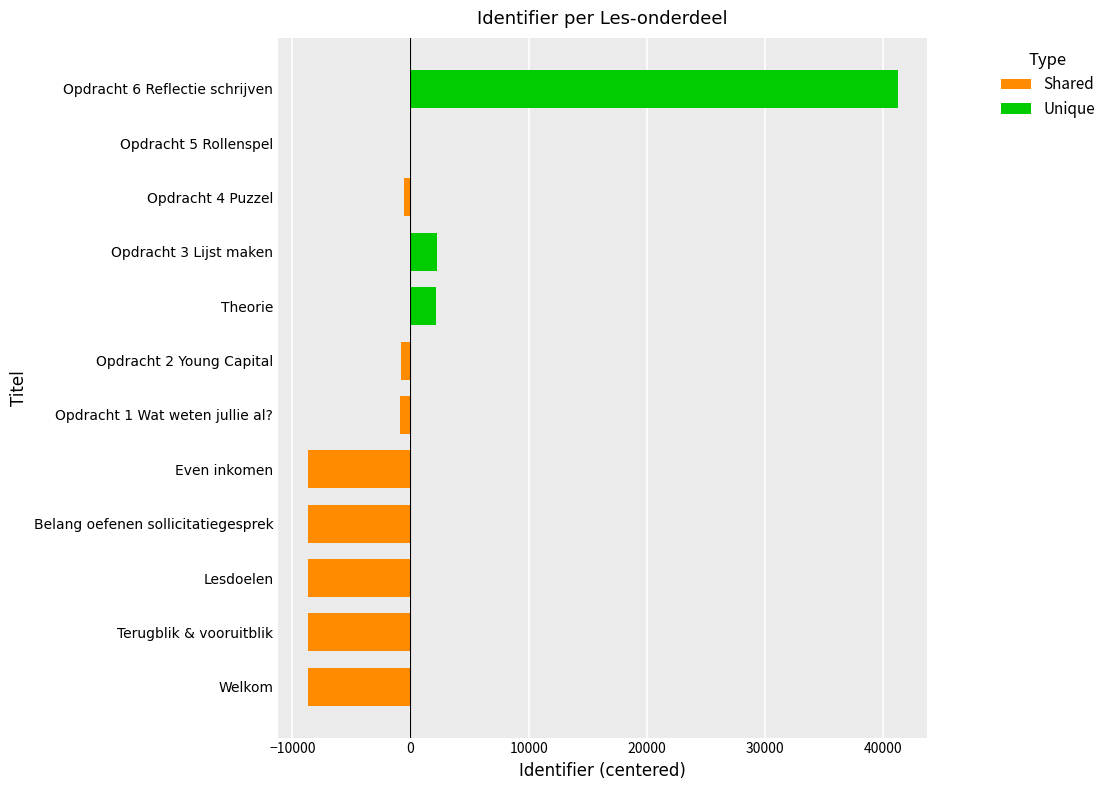

Between Belang oefenen sollicitatiegesprek and Opdracht 5 Rollenspel, which is larger?

Opdracht 5 Rollenspel